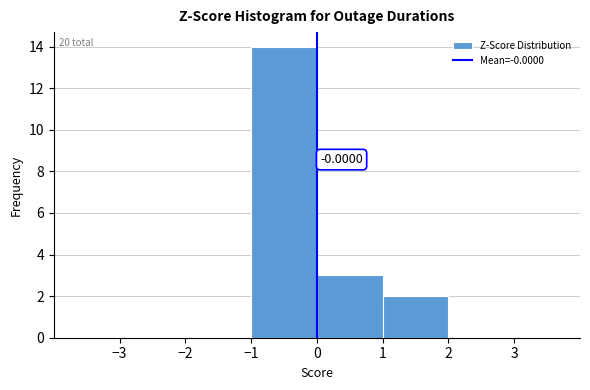

Over which range of the x-axis is the bar tallest?

-1 to 0